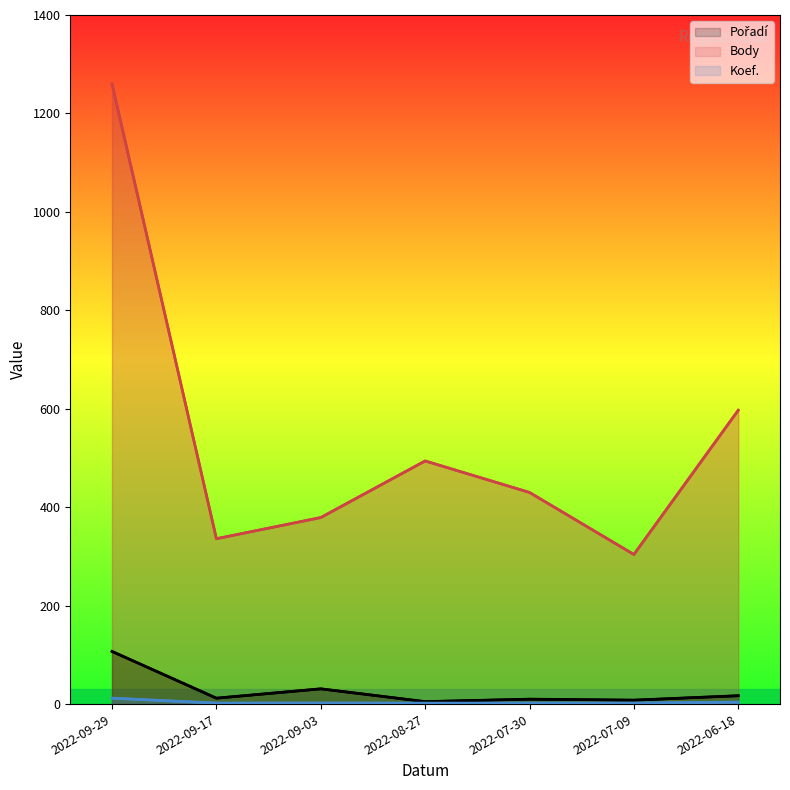

Count the number of data series in this chart.

3